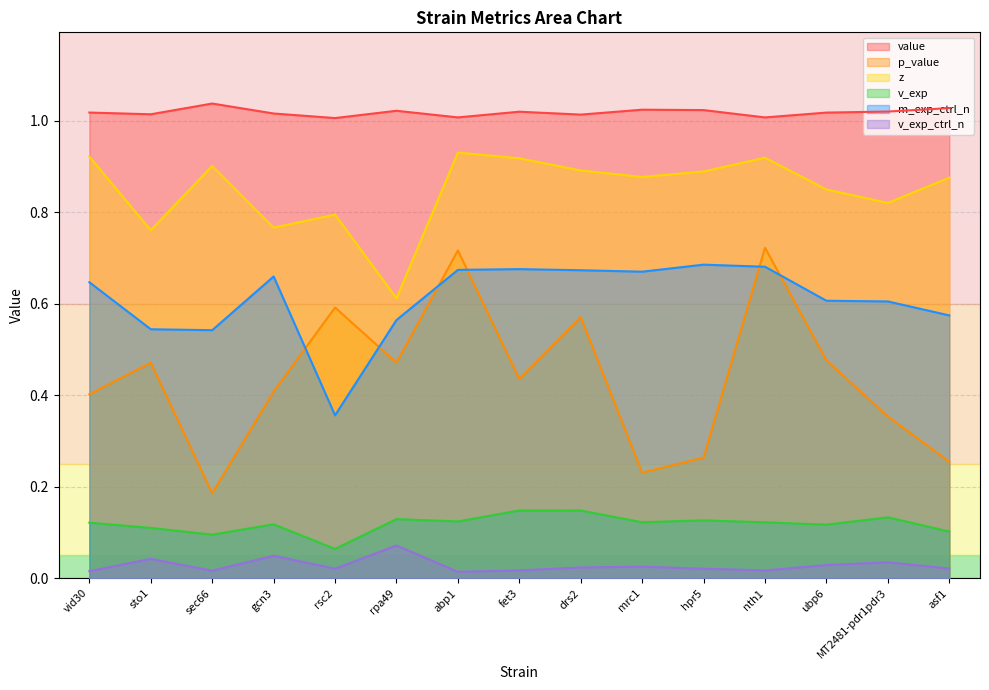

Is the value of v_exp at hpr5 greater than the value of m_exp_ctrl_n at rpa49?

No